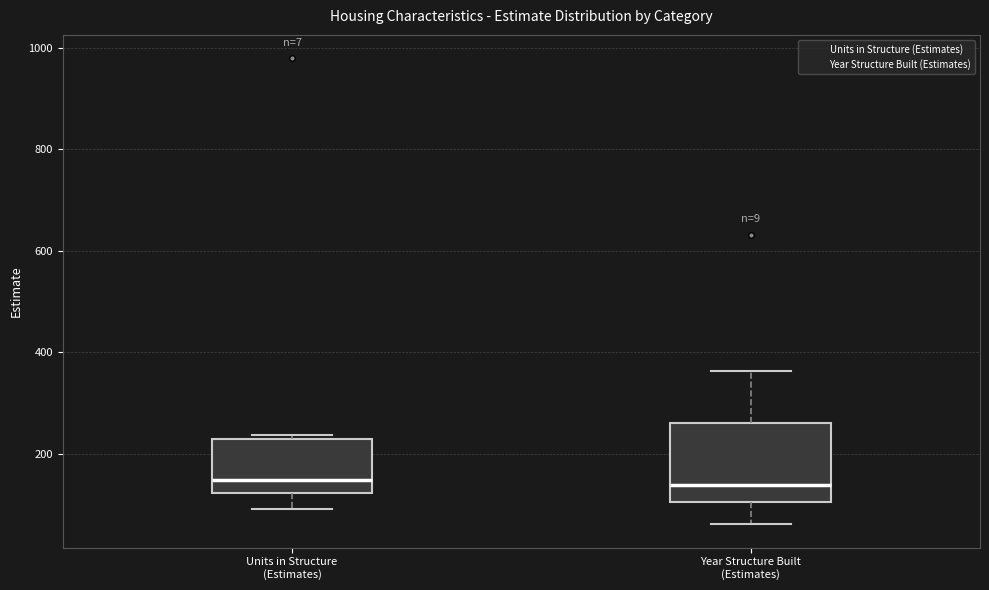

Comparing the boxes themselves (not the whiskers), which one is the tallest?

Year Structure Built (Estimates)